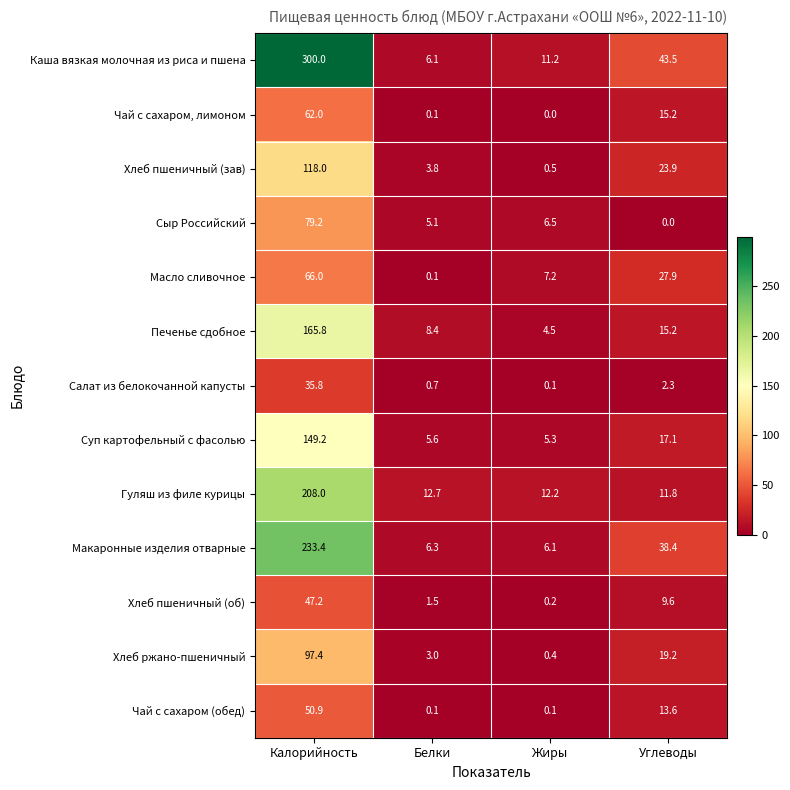

Rank the series by their maximum value, from lowest to highest.

Салат из белокочанной капусты, Хлеб пшеничный (об), Чай с сахаром (обед), Чай с сахаром, лимоном, Масло сливочное, Сыр Российский, Хлеб ржано-пшеничный, Хлеб пшеничный (зав), Суп картофельный с фасолью, Печенье сдобное, Гуляш из филе курицы, Макаронные изделия отварные, Каша вязкая молочная из риса и пшена